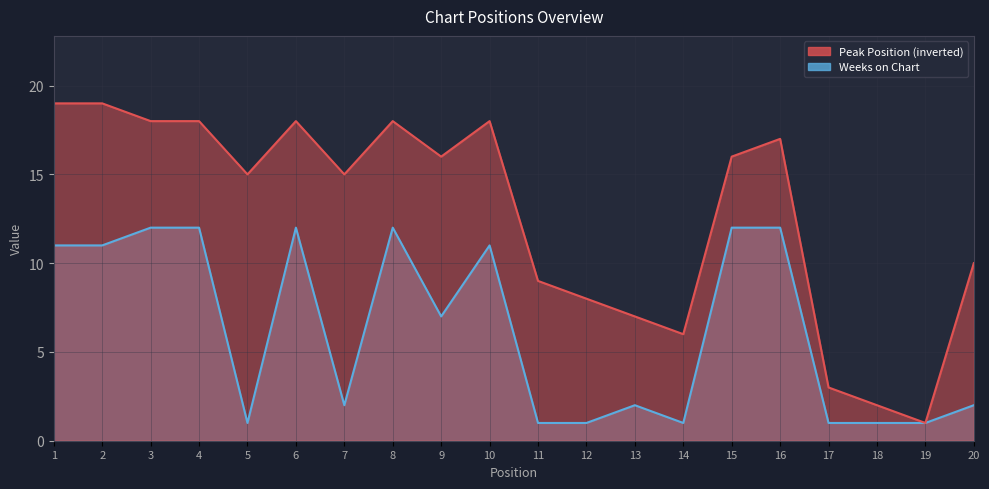

Which has a higher value, 14 or 6?

6